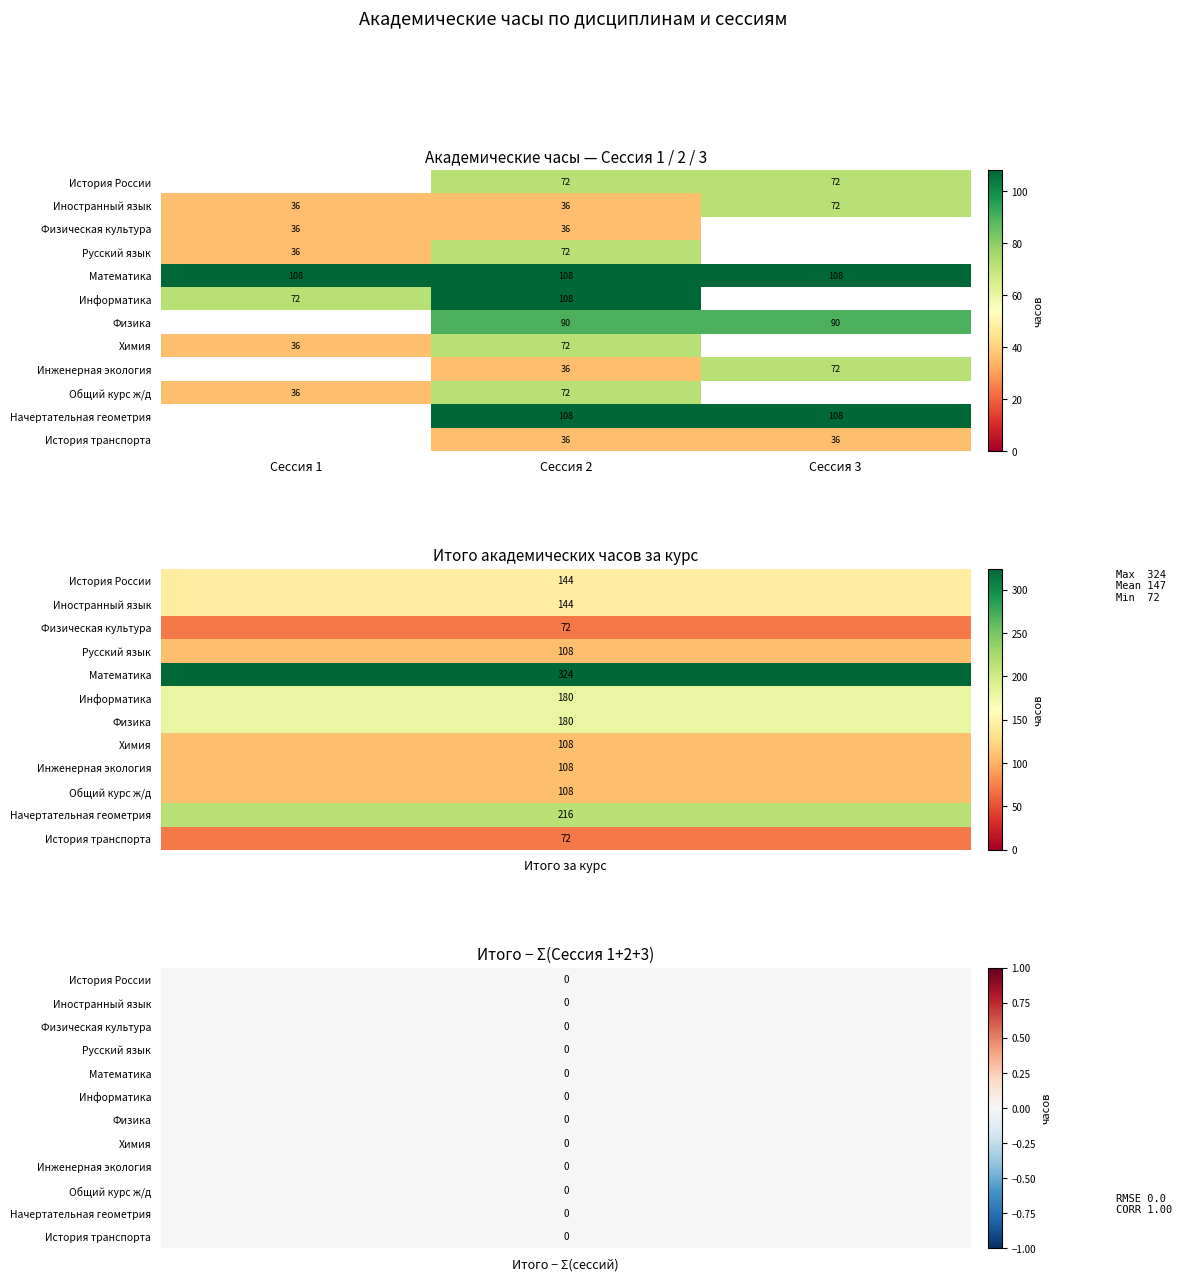

The value of Начертательная геометрия at Сессия 2 is 108. True or false?

True